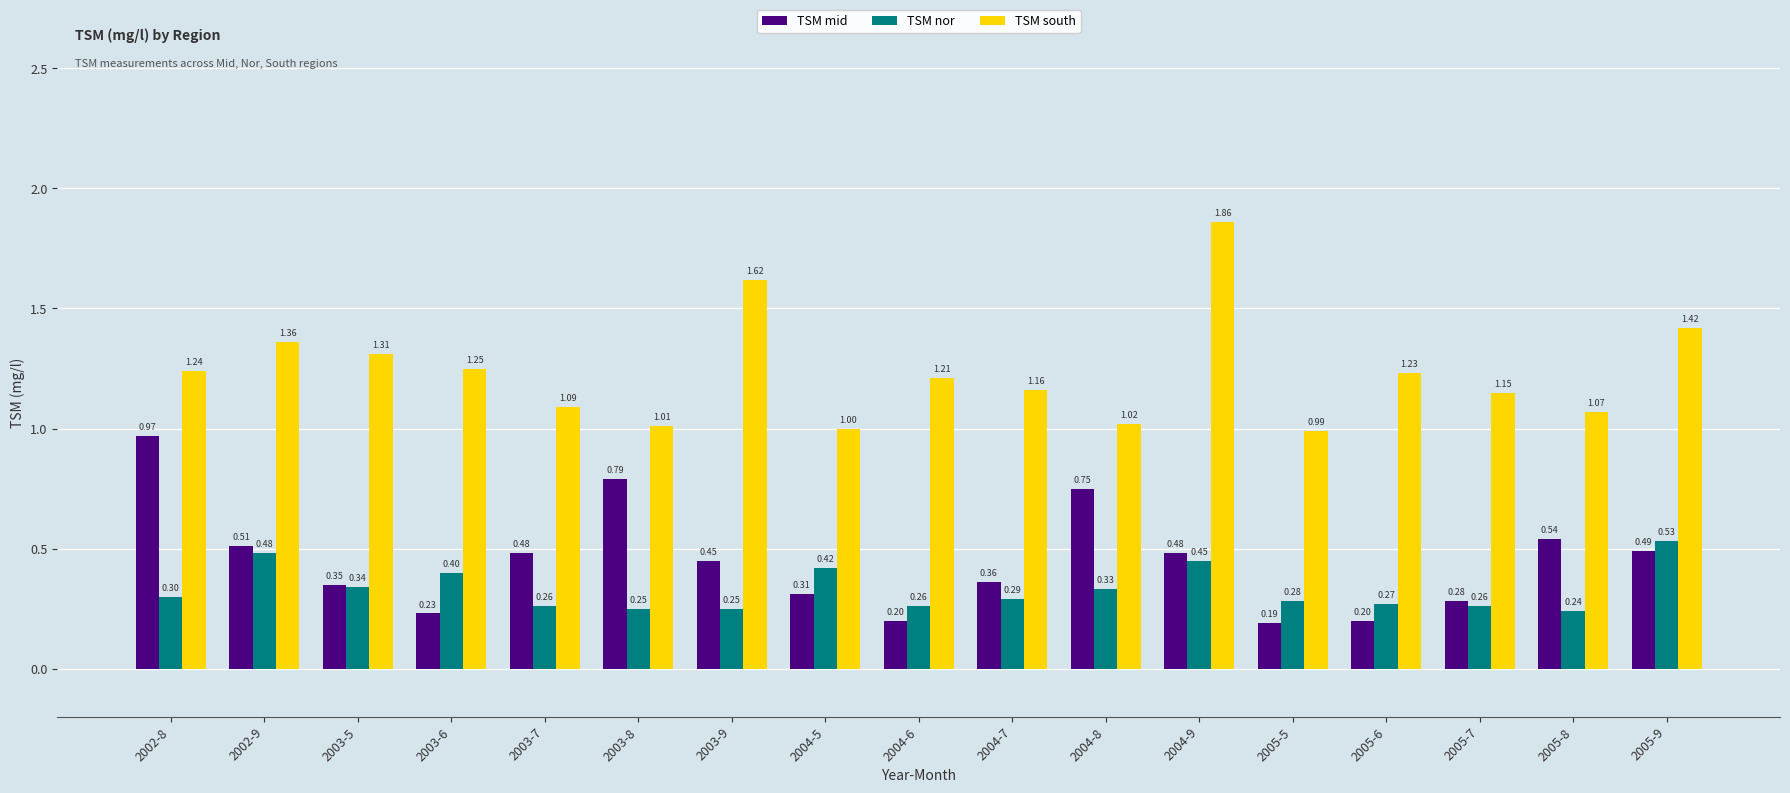

How many groups of bars are there?

17